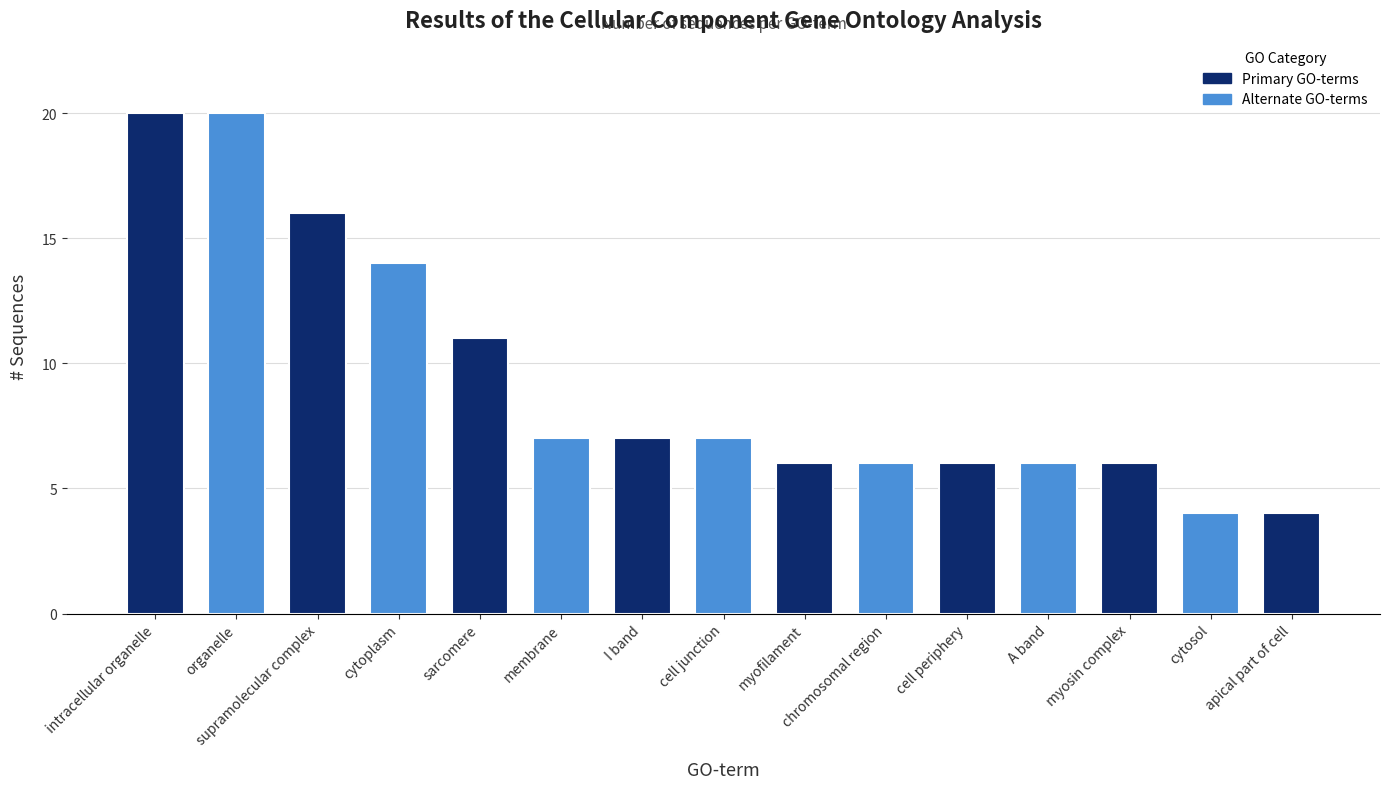

Reading right to left, transcribe all the data shown in this chart.

apical part of cell=4	cytosol=4	myosin complex=6	A band=6	cell periphery=6	chromosomal region=6	myofilament=6	cell junction=7	I band=7	membrane=7	sarcomere=11	cytoplasm=14	supramolecular complex=16	organelle=20	intracellular organelle=20